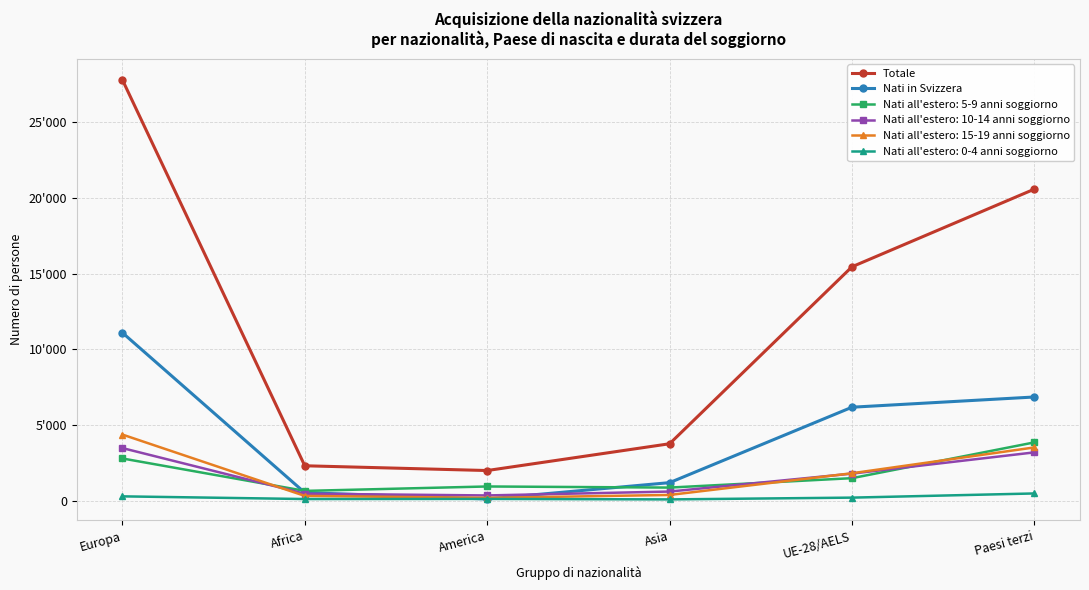

Between Asia and Paesi terzi, which series saw the biggest shift?

Totale